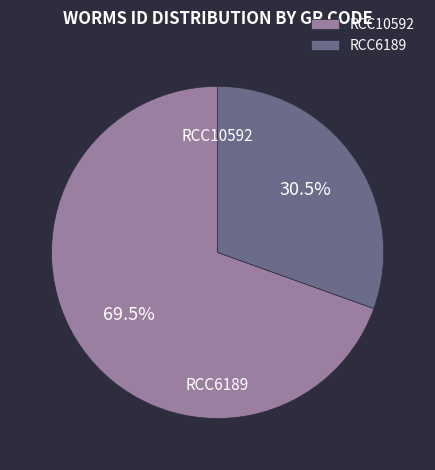

What is the smallest slice in the pie chart?

RCC6189